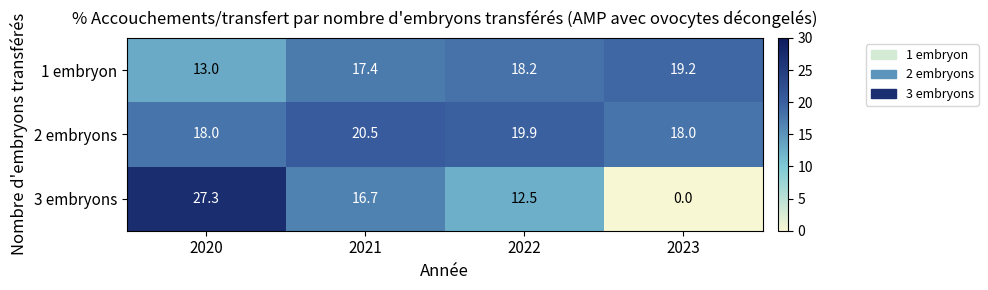

What is the difference between the 2 embryons values at 2022 and 2020?

1.9